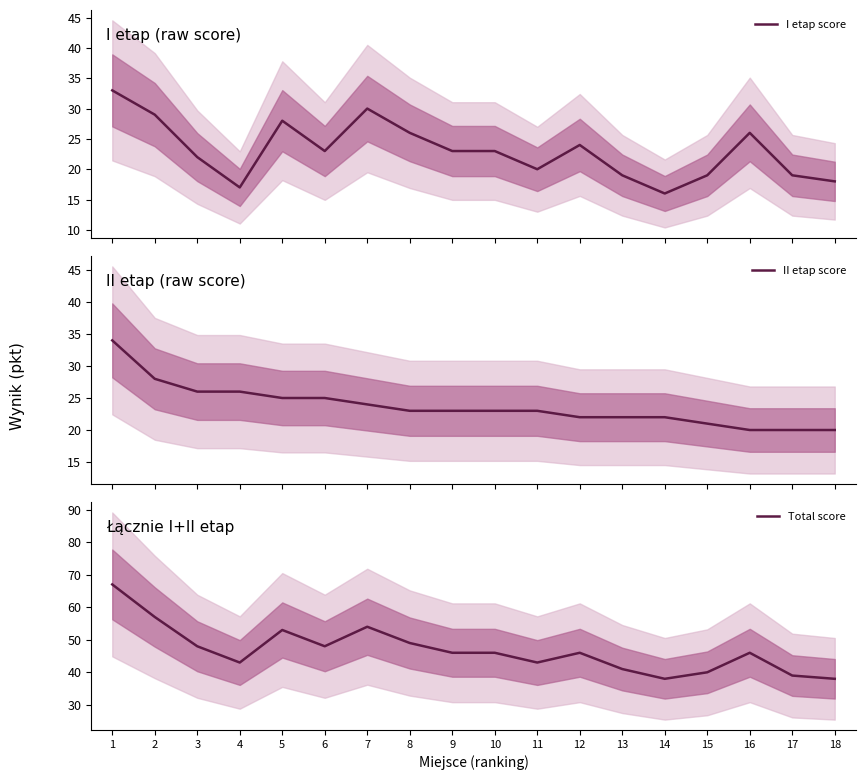

What are all the series names shown in the legend?

I etap score, II etap score, Total score